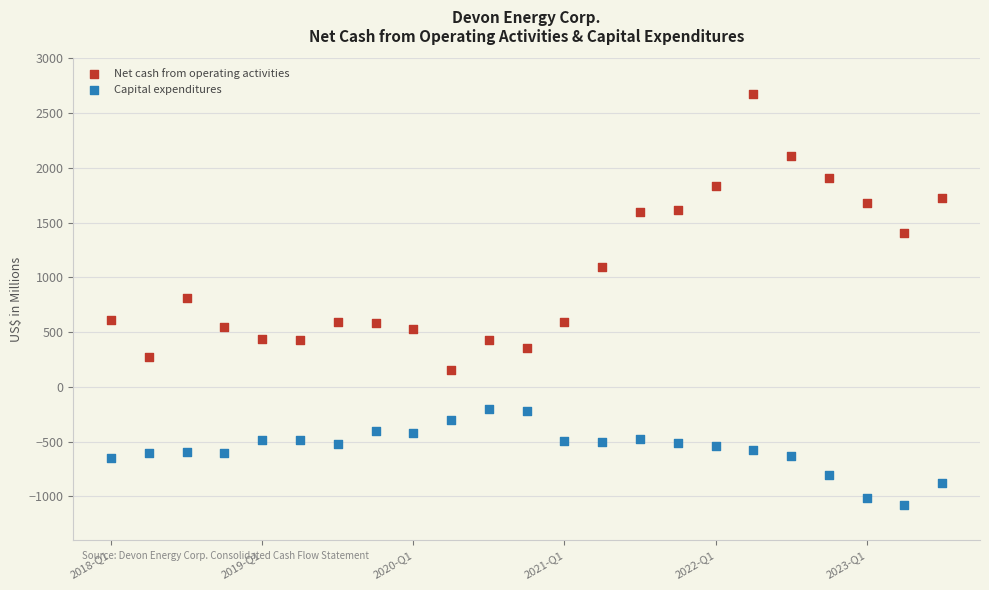

Across all data points, what is the range of Y values (max minus min)?

3757